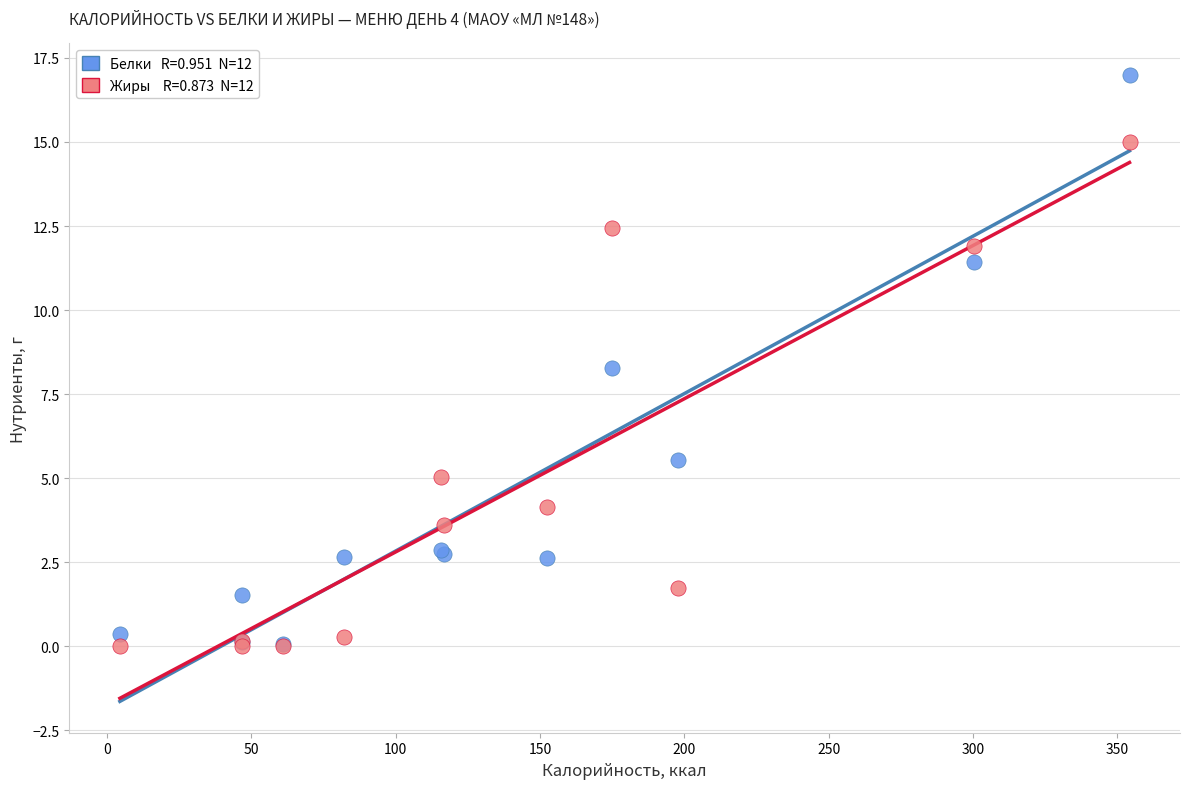

Across all series, what Y value is closest to 8?

8.3